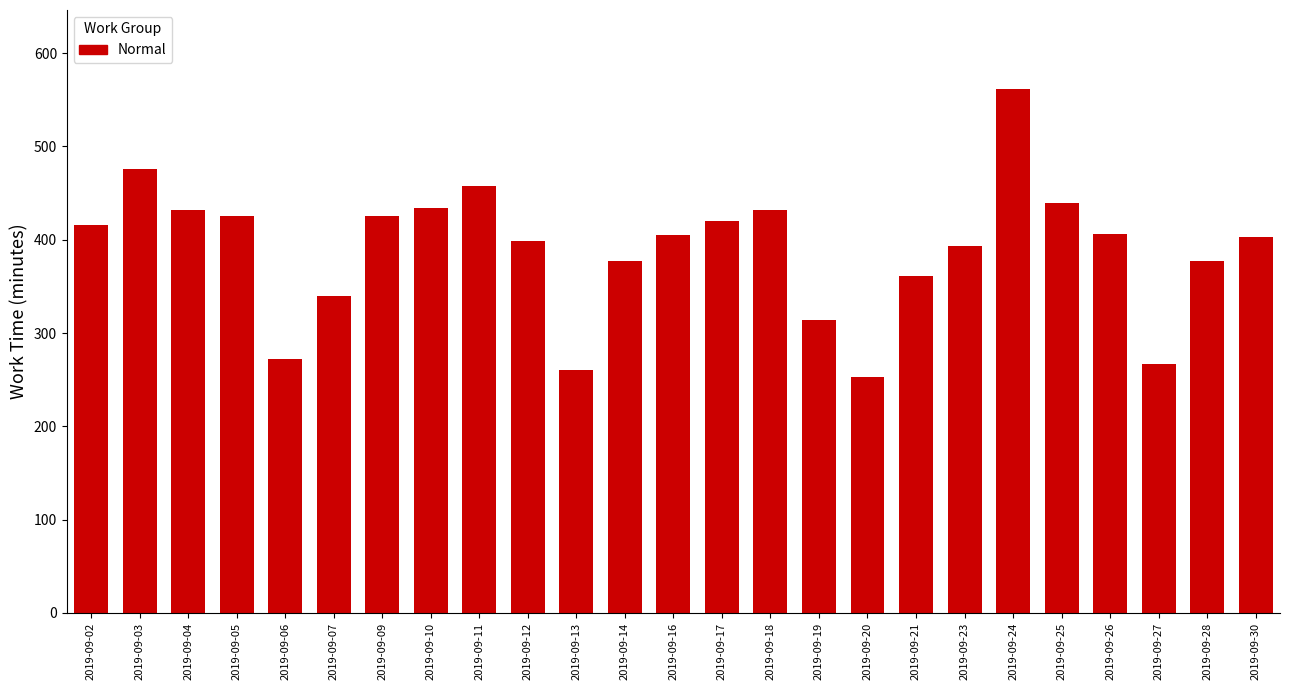

What is the change in value from 2019-09-03 to 2019-09-09?

-50